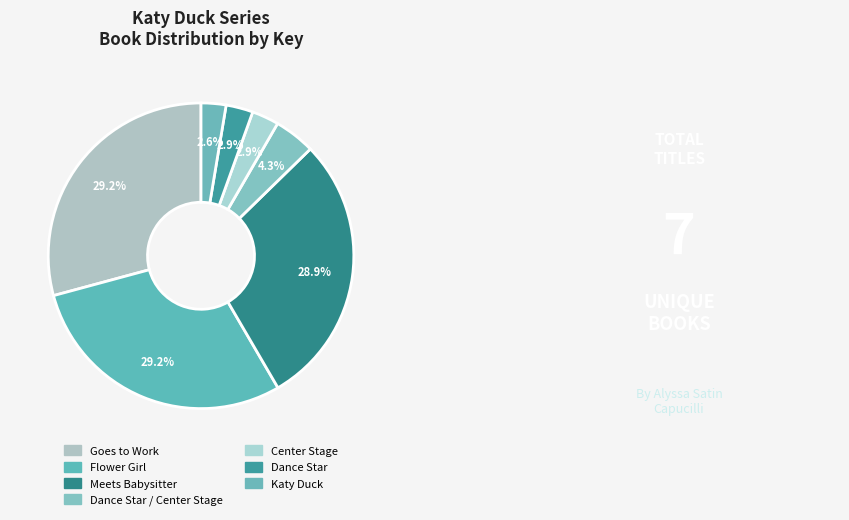

To the nearest percent, what is the difference between the largest and smallest slice percentages?

27%